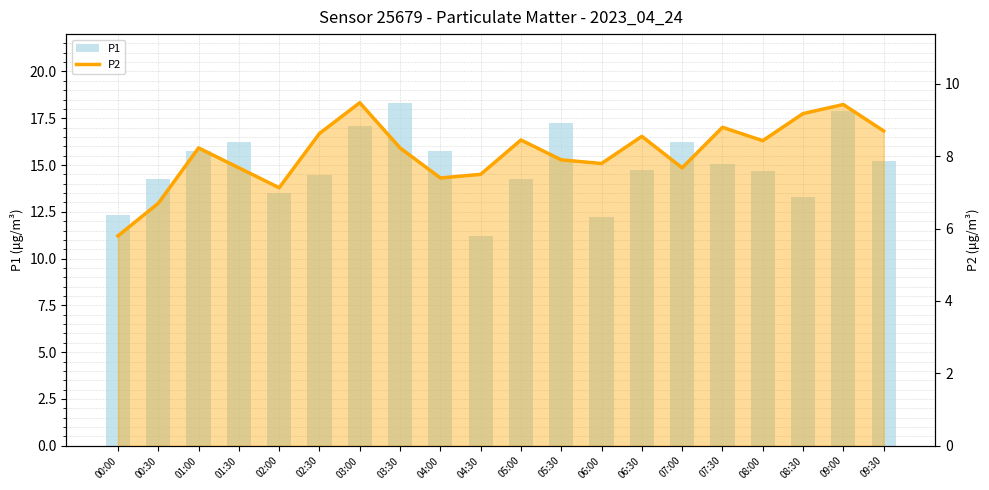

How many groups of bars are there?

20